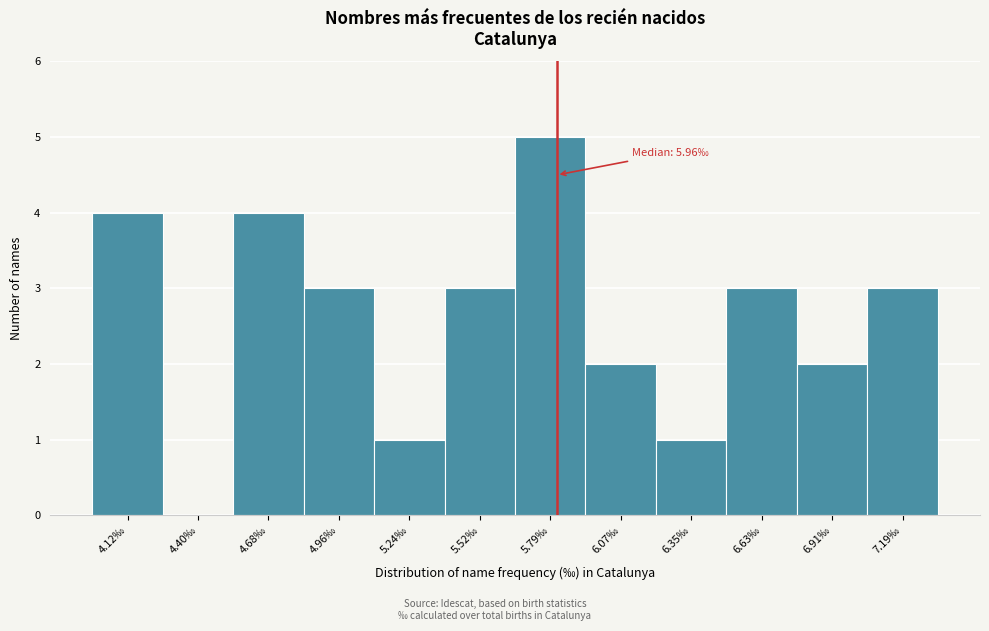

Reading left to right, what are all the values shown in this chart?

4.12‰=4	4.40‰=0	4.68‰=4	4.96‰=3	5.24‰=1	5.52‰=3	5.79‰=5	6.07‰=2	6.35‰=1	6.63‰=3	6.91‰=2	7.19‰=3